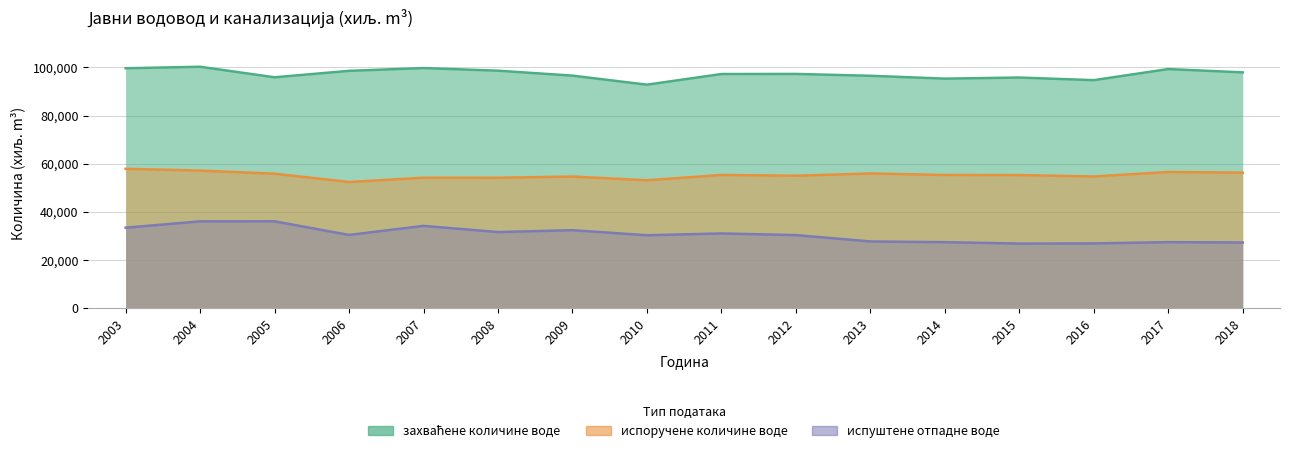

Read the захваћене количине воде value at 2009, to the nearest 50.

96600